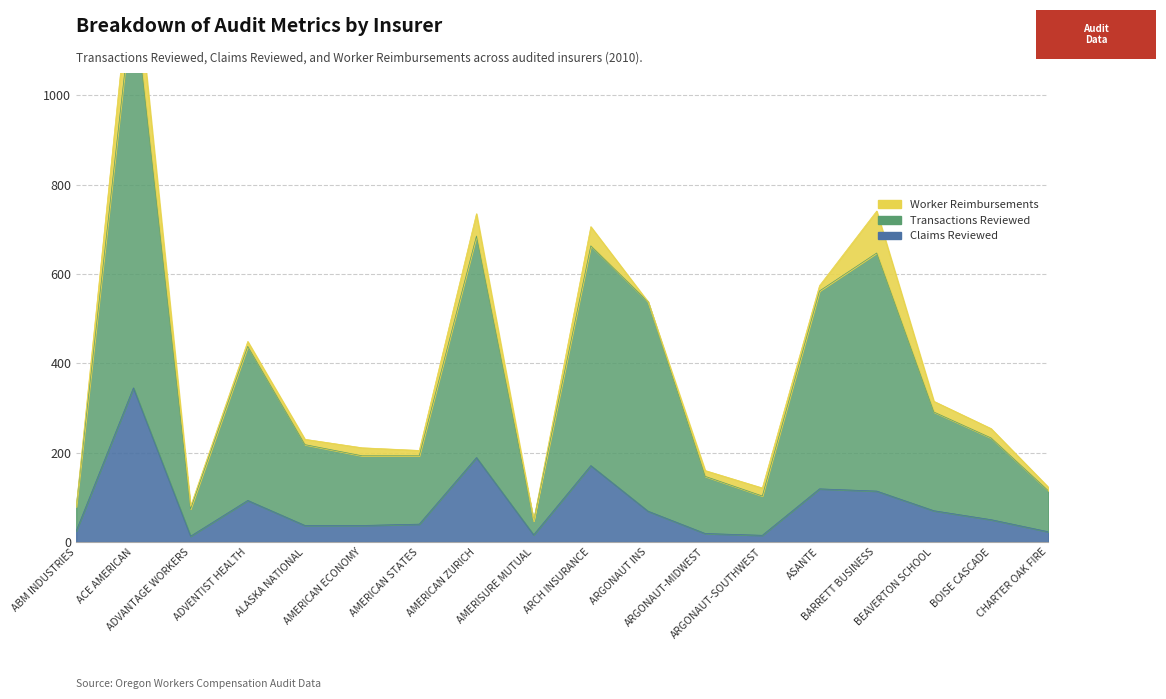

How many data points does each series have?

18